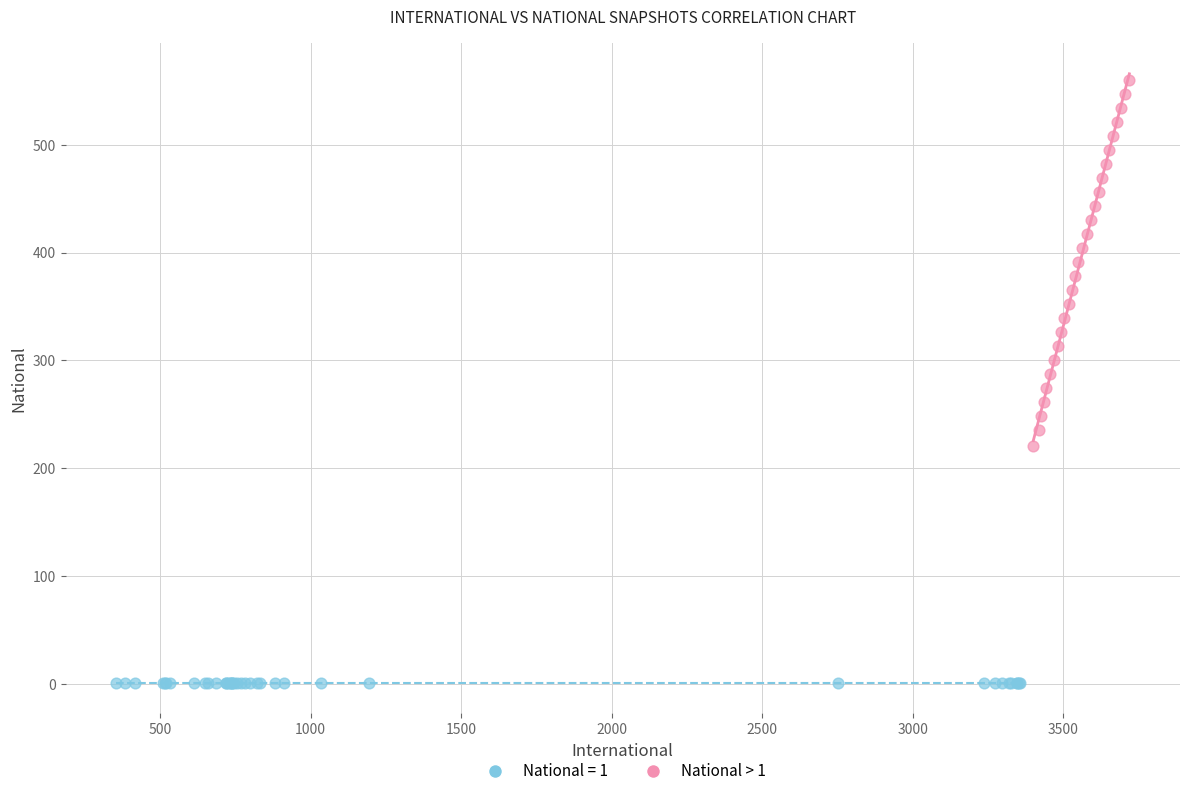

Which series reaches the minimum Y coordinate?

National = 1